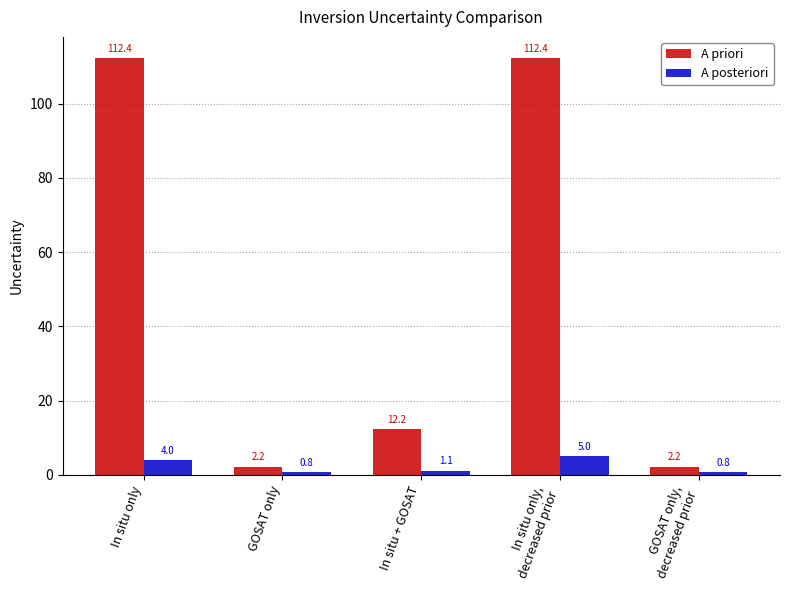

At GOSAT only,
decreased prior, list the series in order from largest to smallest.

A priori, A posteriori